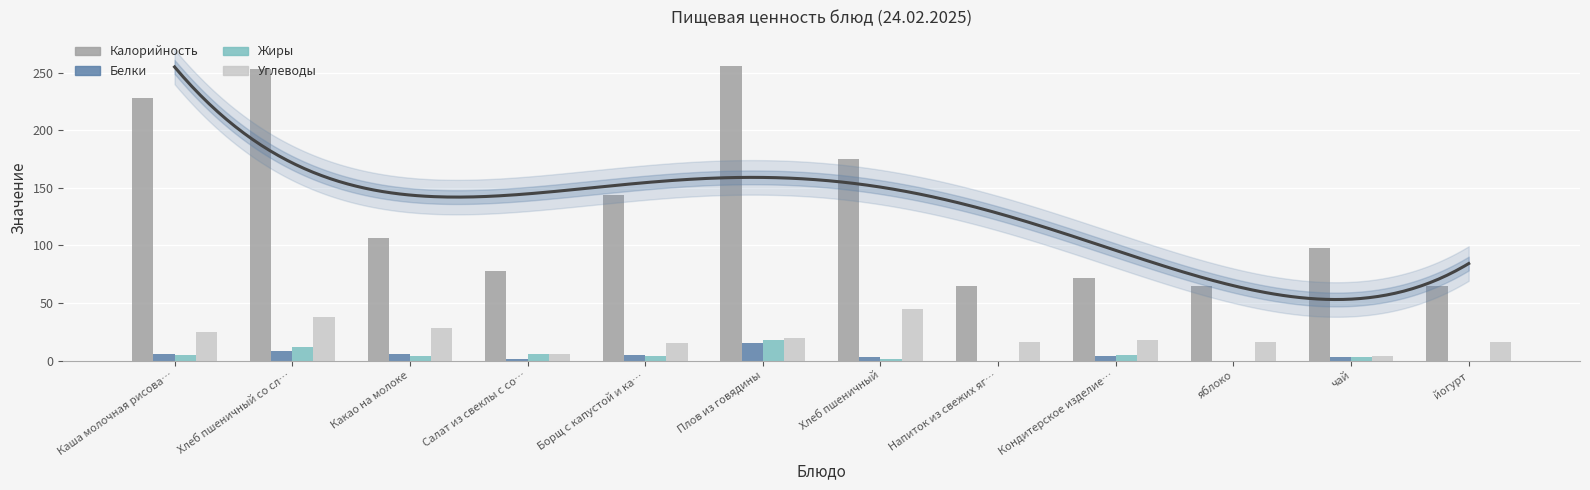

True or false: Жиры has a value of 1.7 at Борщ с капустой и ка….

False